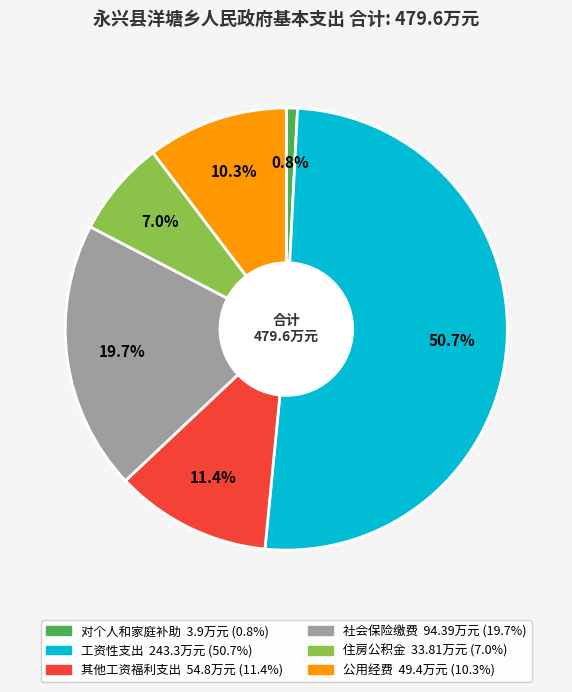

What is the ratio of the value at 公用经费 to the value at 社会保险缴费?

0.5